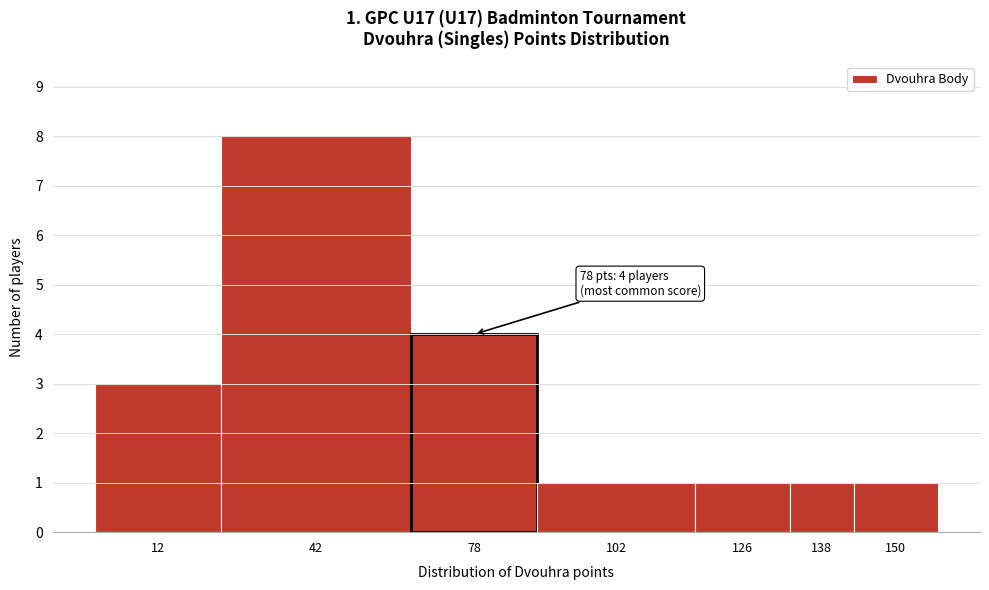

Reading left to right, extract all data points from this chart.

12=3	42=8	78=4	102=1	126=1	138=1	150=1